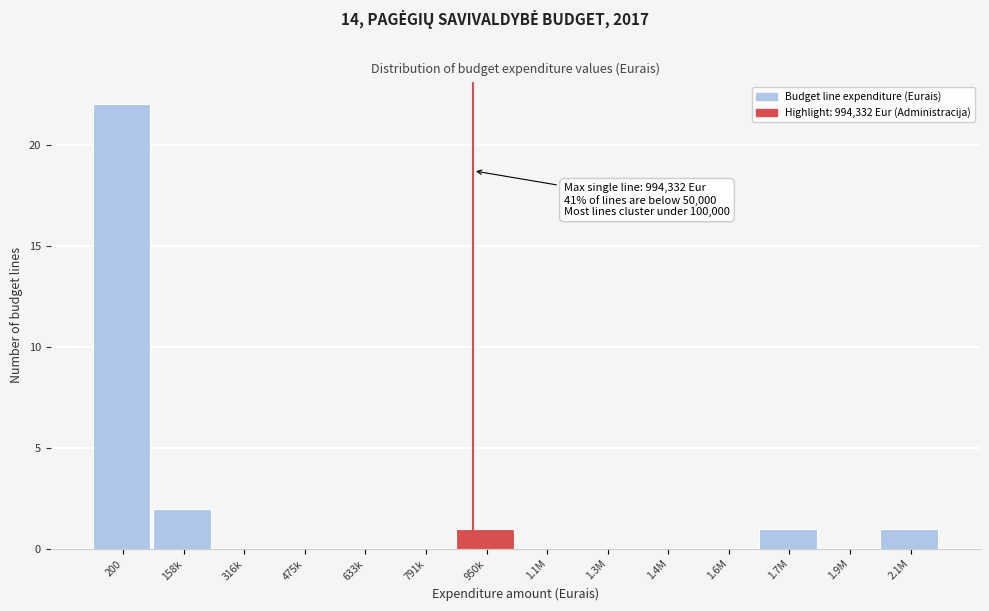

Reading left to right, transcribe all the data shown in this chart.

200=22	158k=2	316k=0	475k=0	633k=0	791k=0	950k=1	1.1M=0	1.3M=0	1.4M=0	1.6M=0	1.7M=1	1.9M=0	2.1M=1